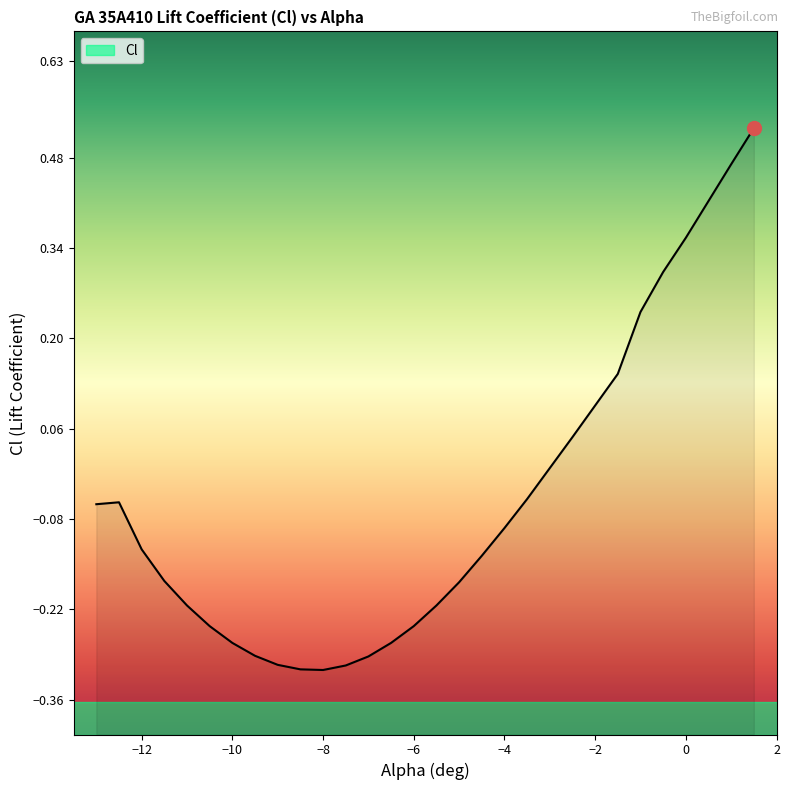

What is the label of the 25th point from the right?

-10.5